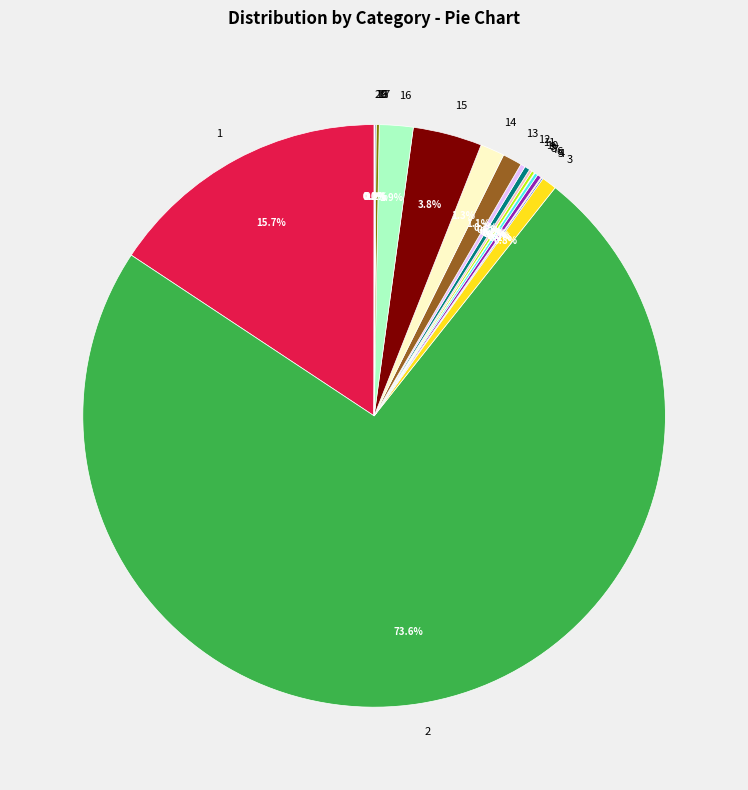

Which slice represents more than half of the pie?

2